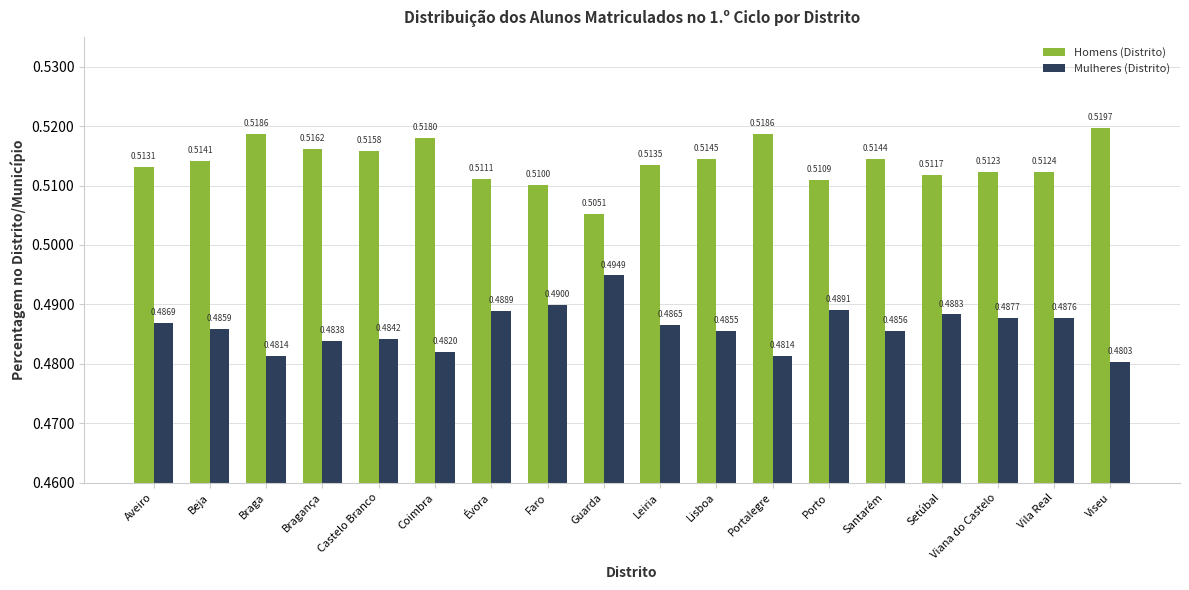

How many series are shown in this chart?

2